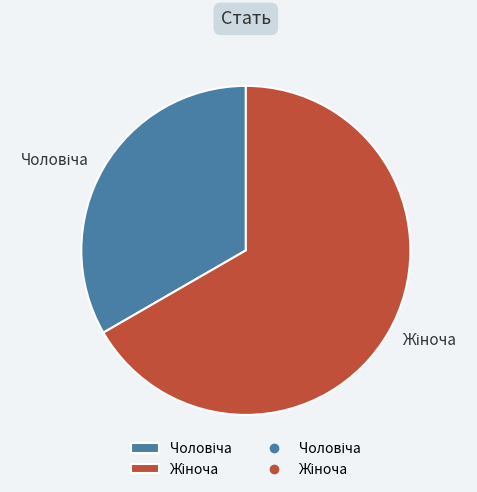

Is there any slice that represents more than half of the pie?

Yes